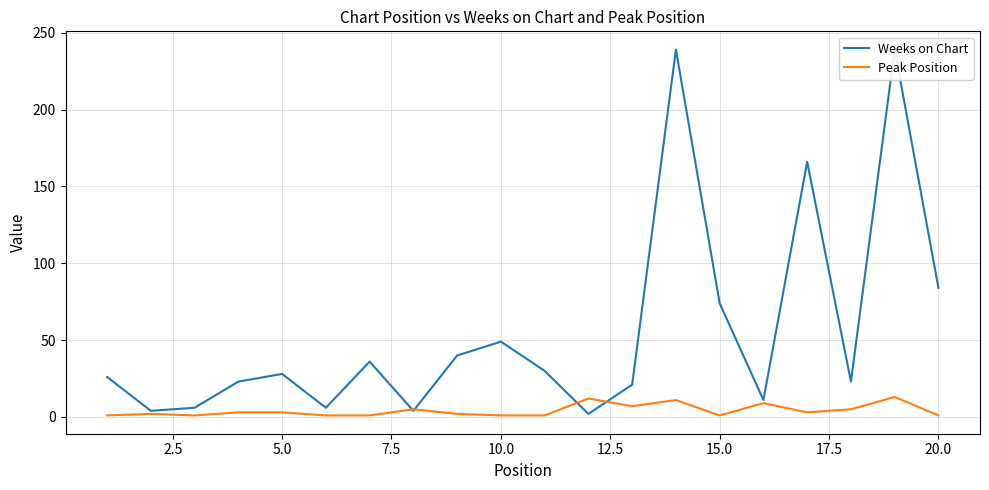

Does the chart display data point markers on the line(s)?

No